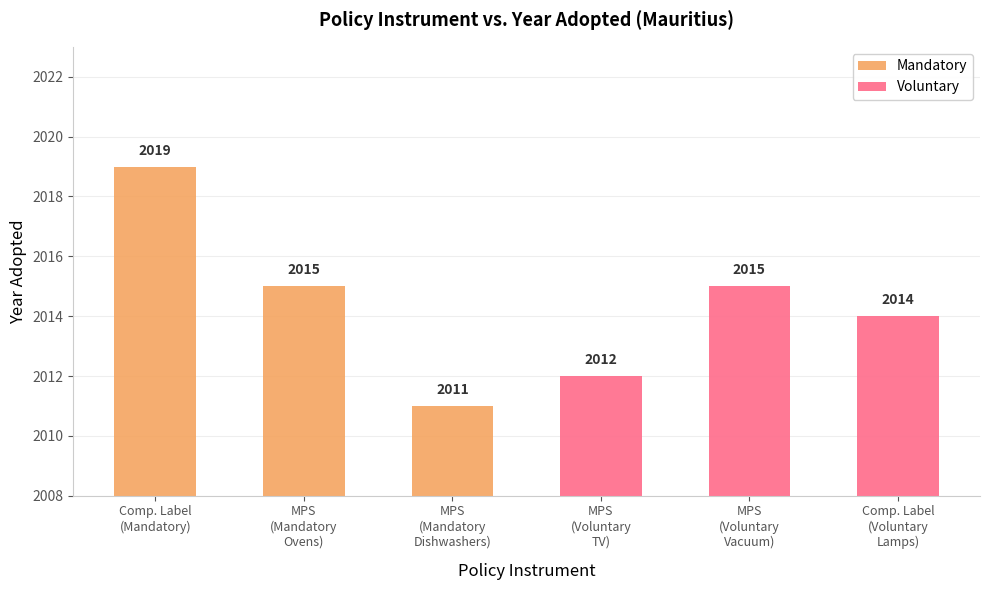

True or false: Voluntary has a value of -1191 at MPS
(Mandatory
Ovens).

False